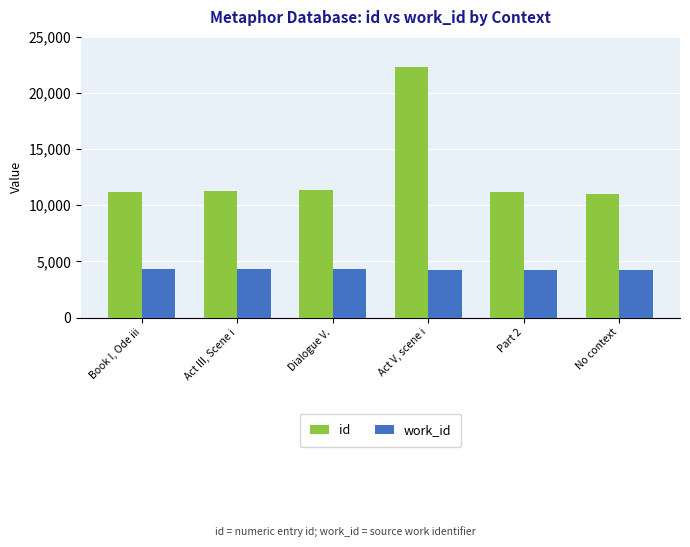

How many groups of bars are there?

6